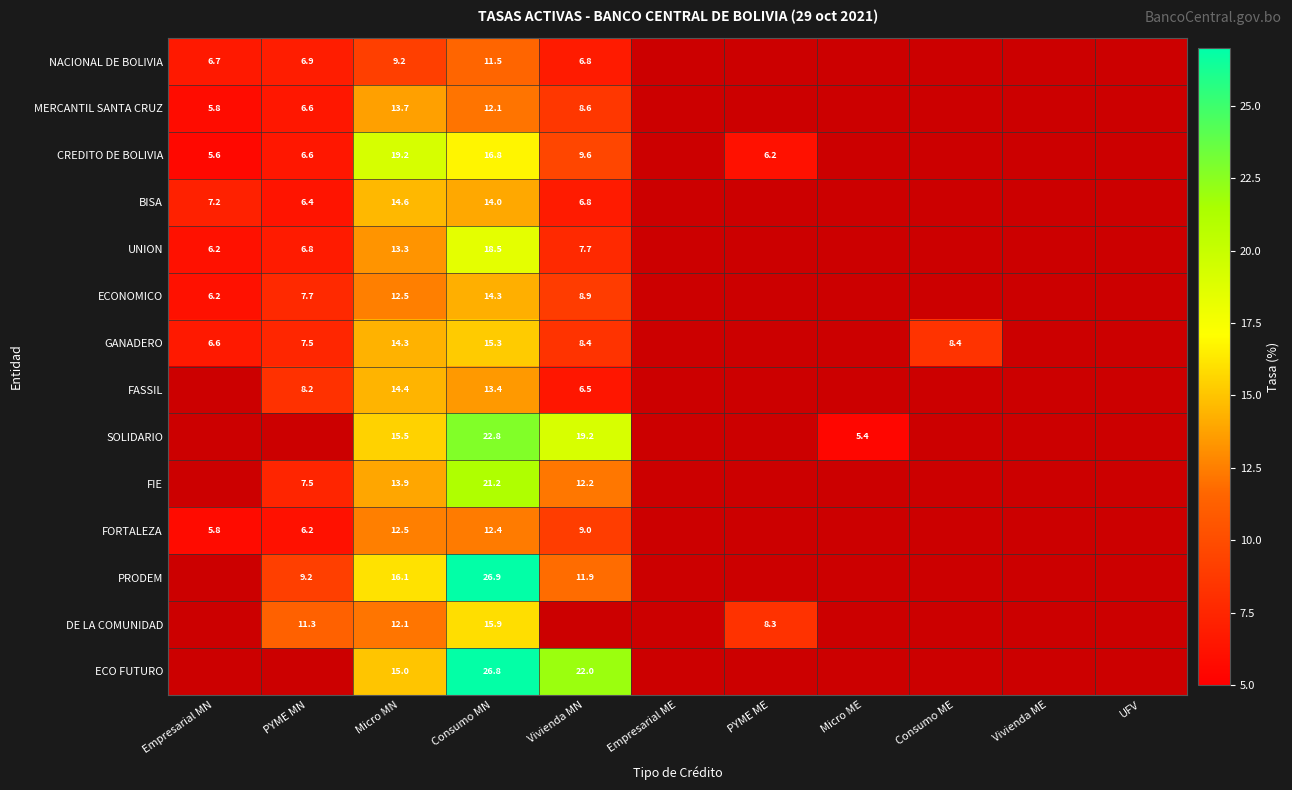

How many series are shown in this chart?

14